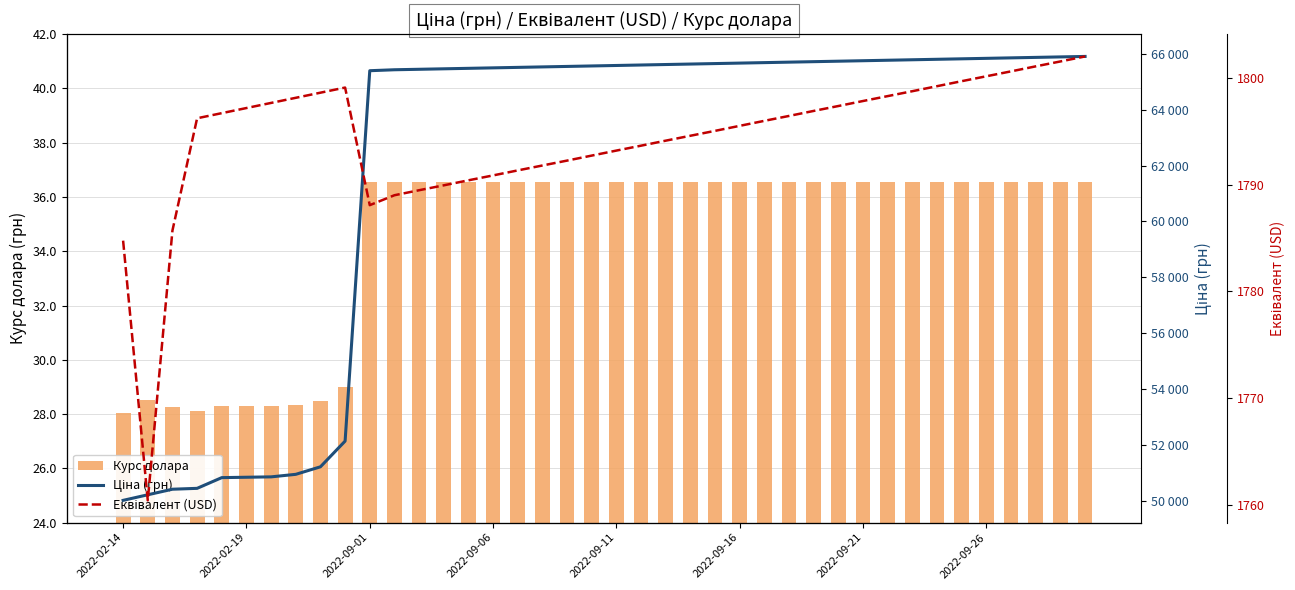

Is it true that Курс долара equals 36.6 at 2022-09-26?

True